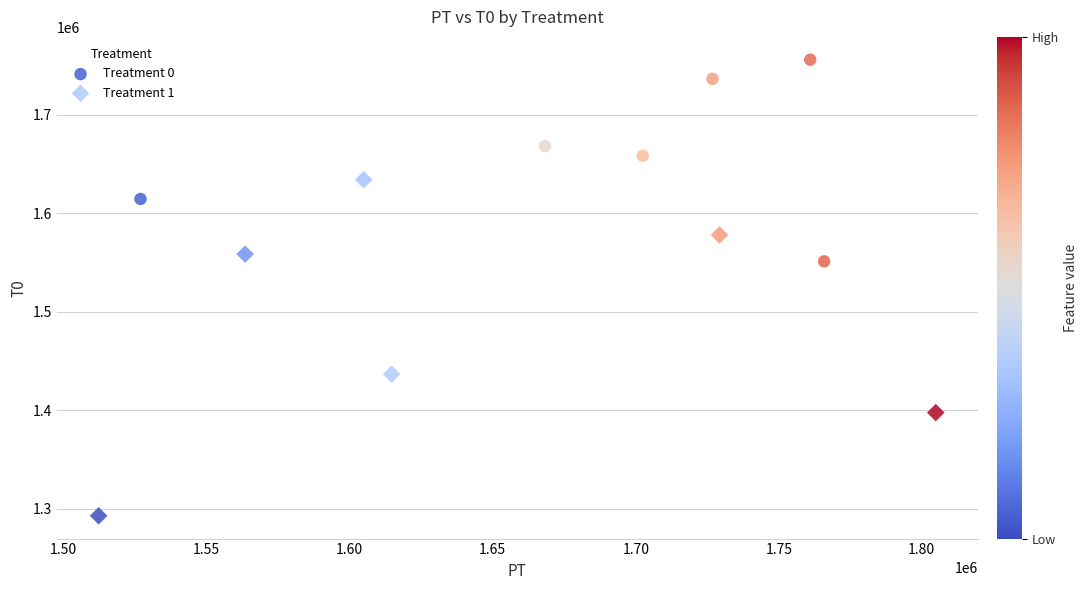

Which series reaches the maximum Y coordinate?

Treatment 0